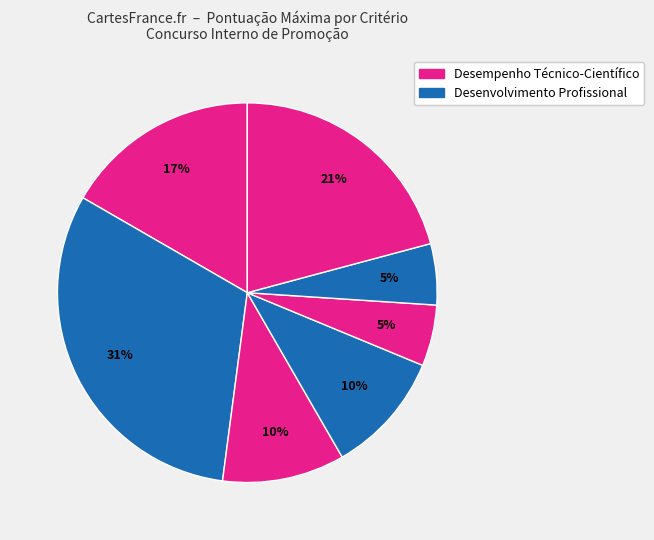

How many segments does this pie chart have?

7